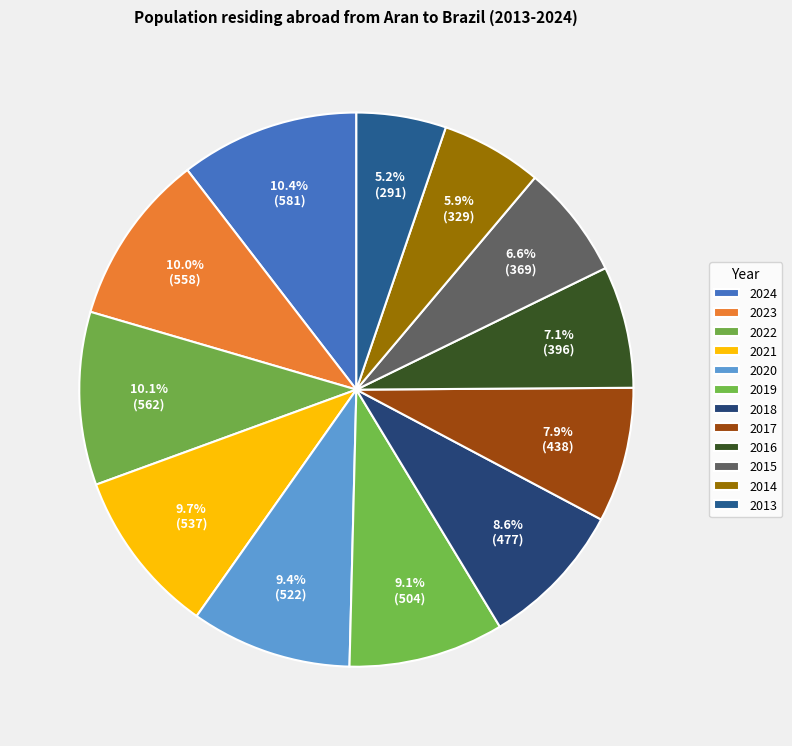

Is it true that 2024 is 1% of the pie?

False